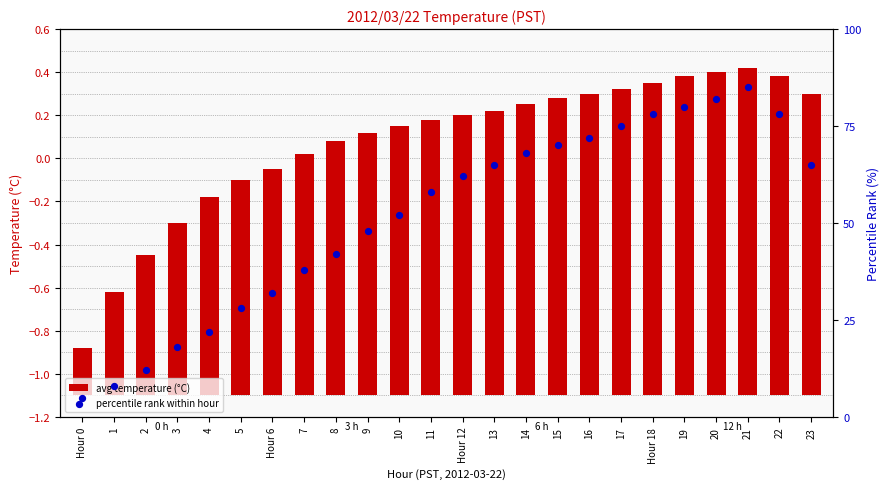

What is the total value across all series at Hour 0?

5.2